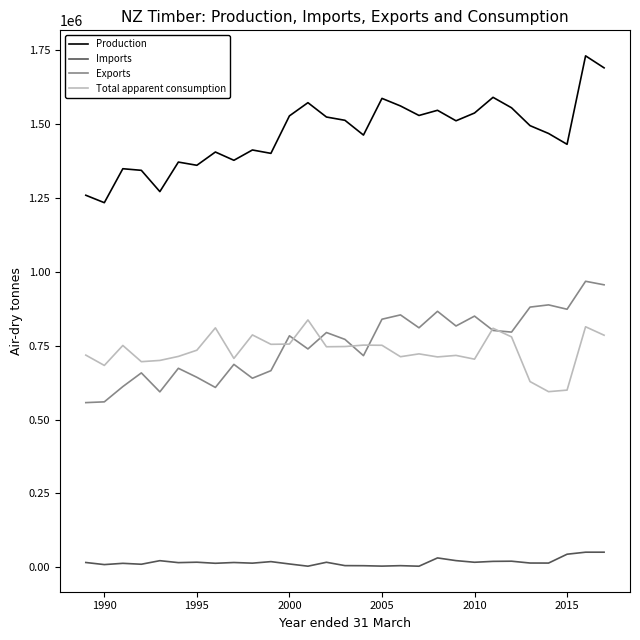

What is the minimum value for Total apparent consumption?

594297